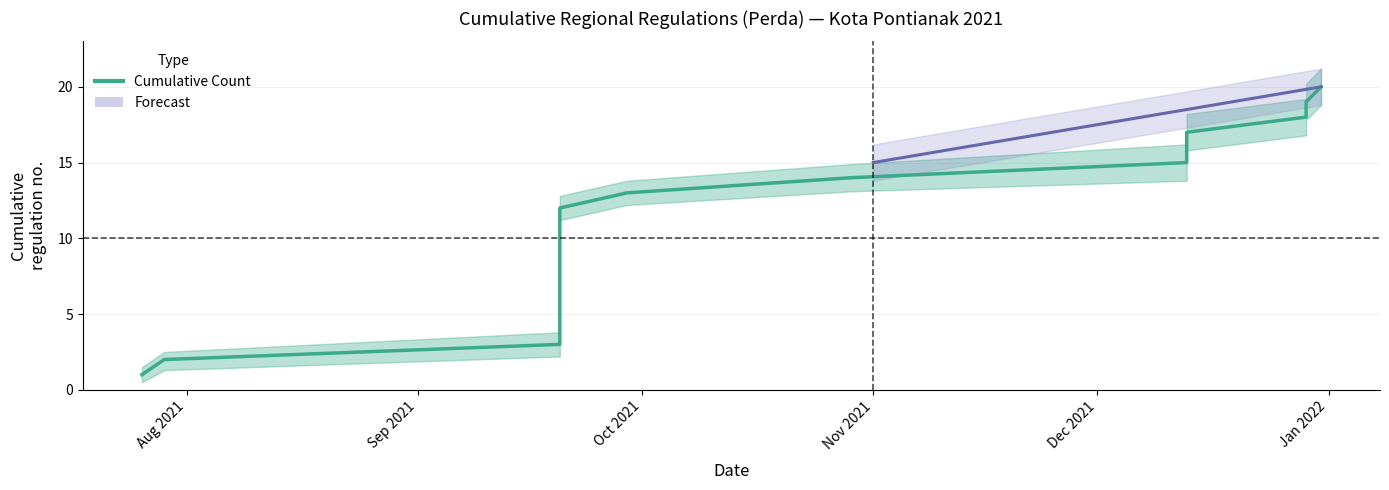

What is the difference between the second highest and second lowest values?

17